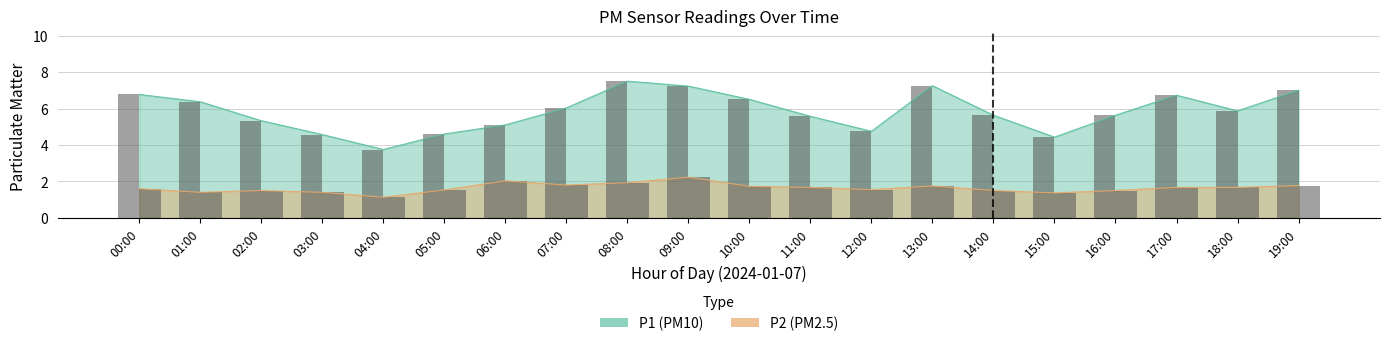

Read the P1 value at 07:00.

6.0